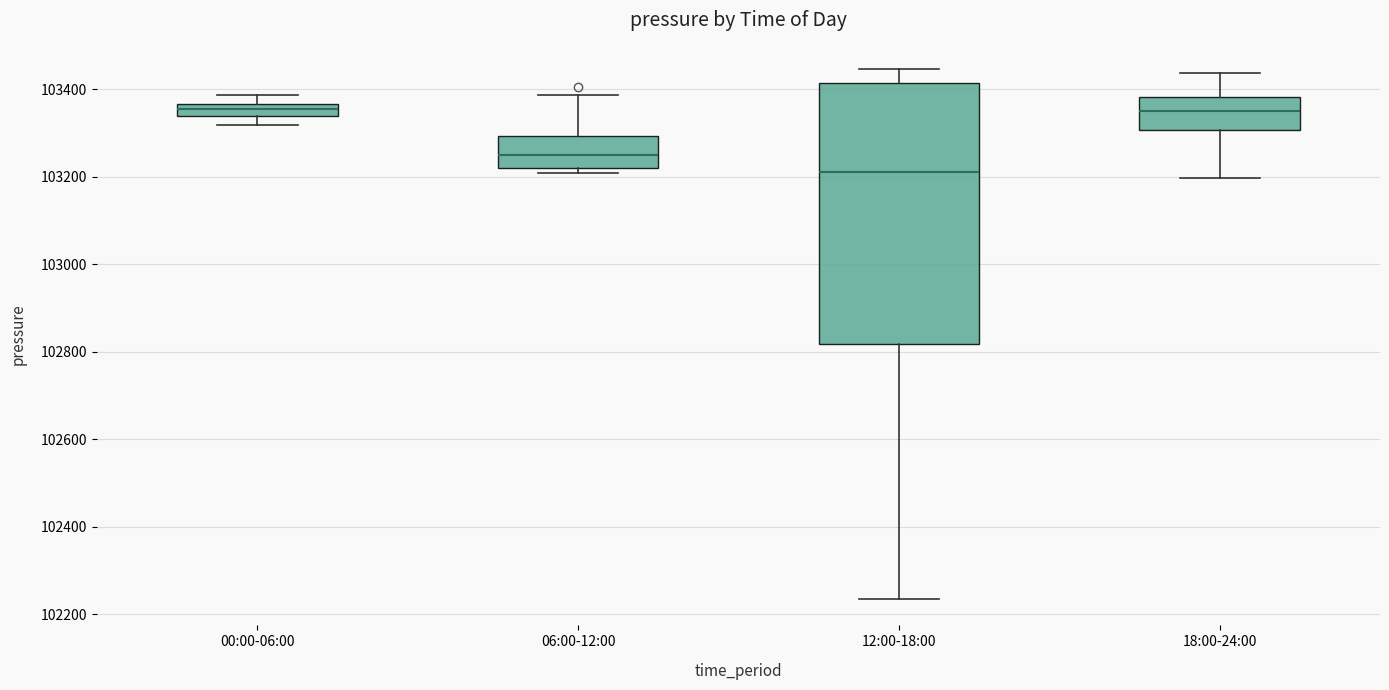

Where is the upper edge of the box for 12:00-18:00 on the y-axis? The values are not printed on the chart, so give them approximately, as read against the axis.

103420